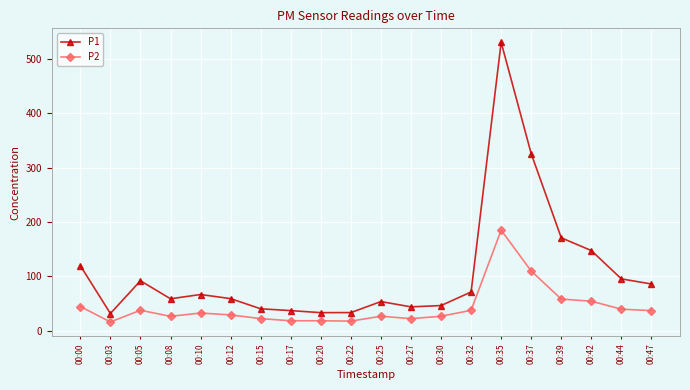

Between 00:00 and 00:47, which series saw the biggest shift?

P1